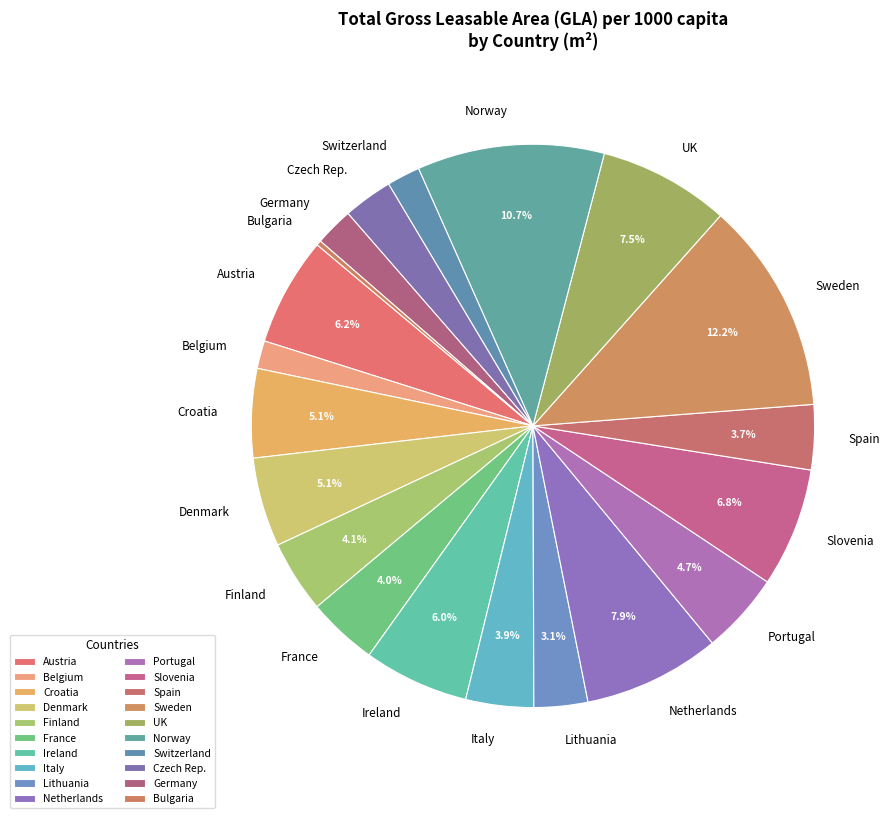

Is there any slice that represents more than half of the pie?

No